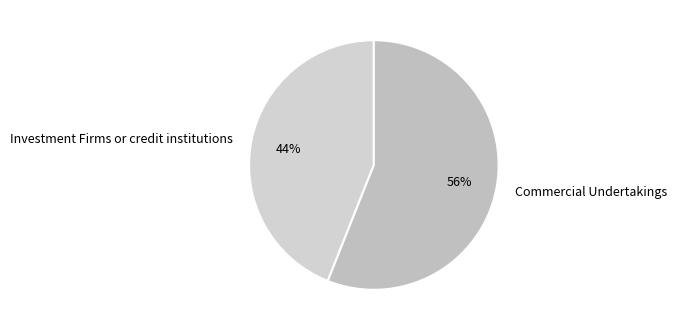

Approximately how many times larger is the value at Commercial Undertakings compared to Investment Firms or credit institutions?

1.3